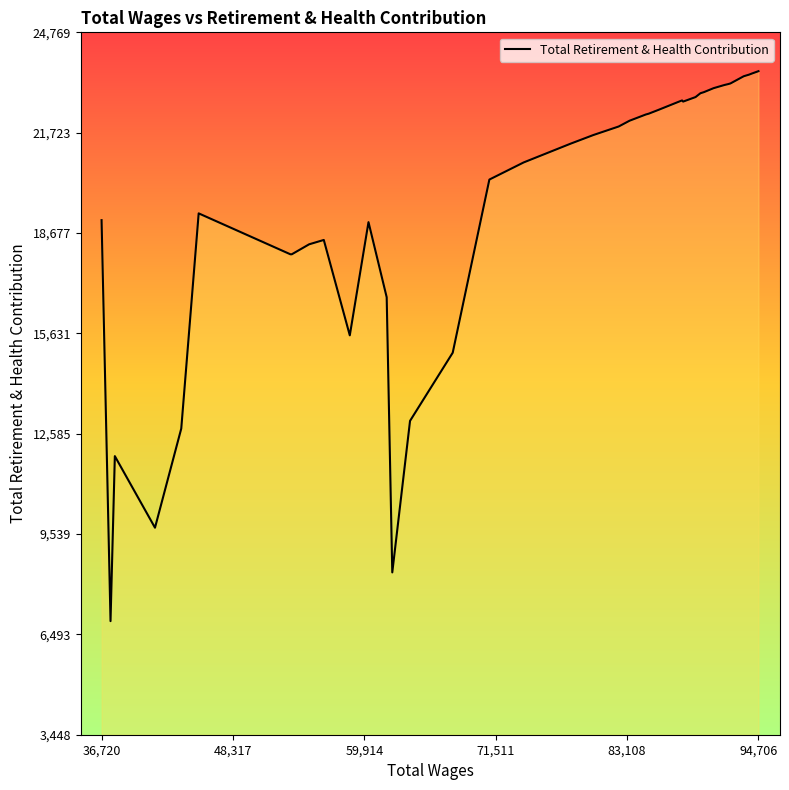

What is the difference between the maximum and minimum values?

16694